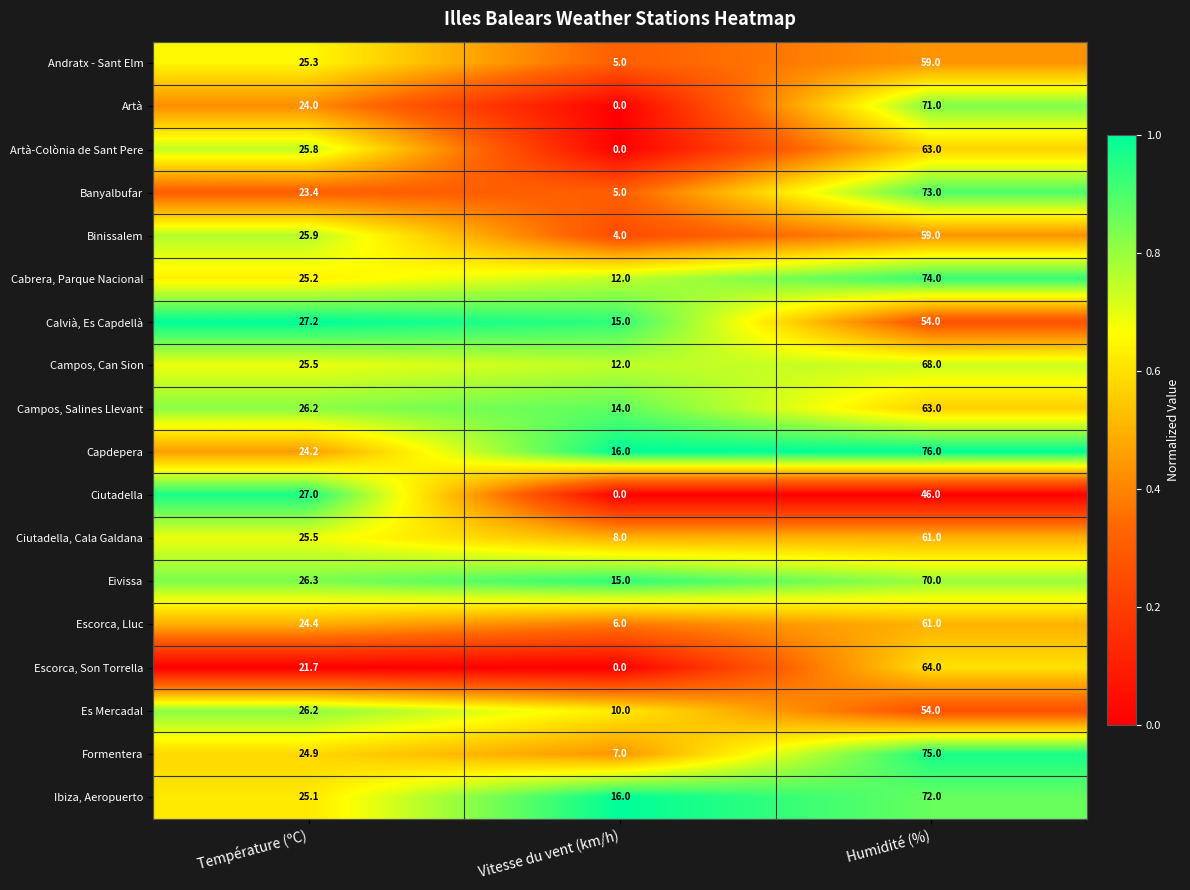

Which series has the largest total across all categories?

Capdepera